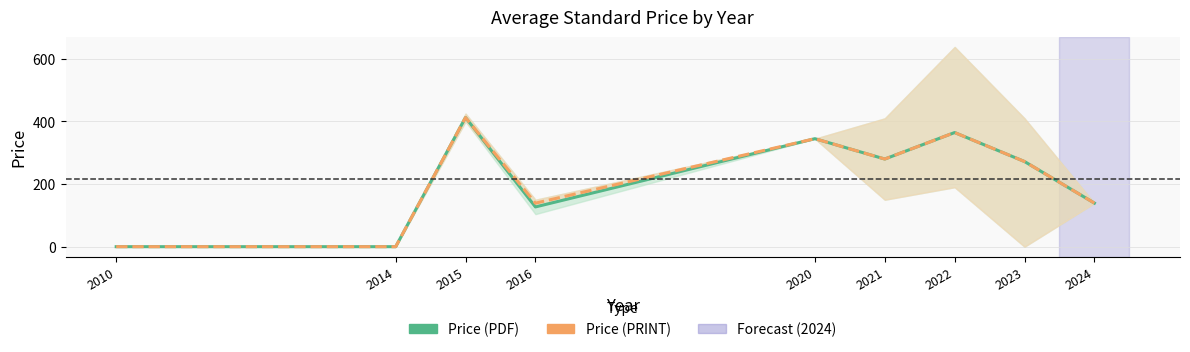

At how many categories does at least one series exceed 304?

3